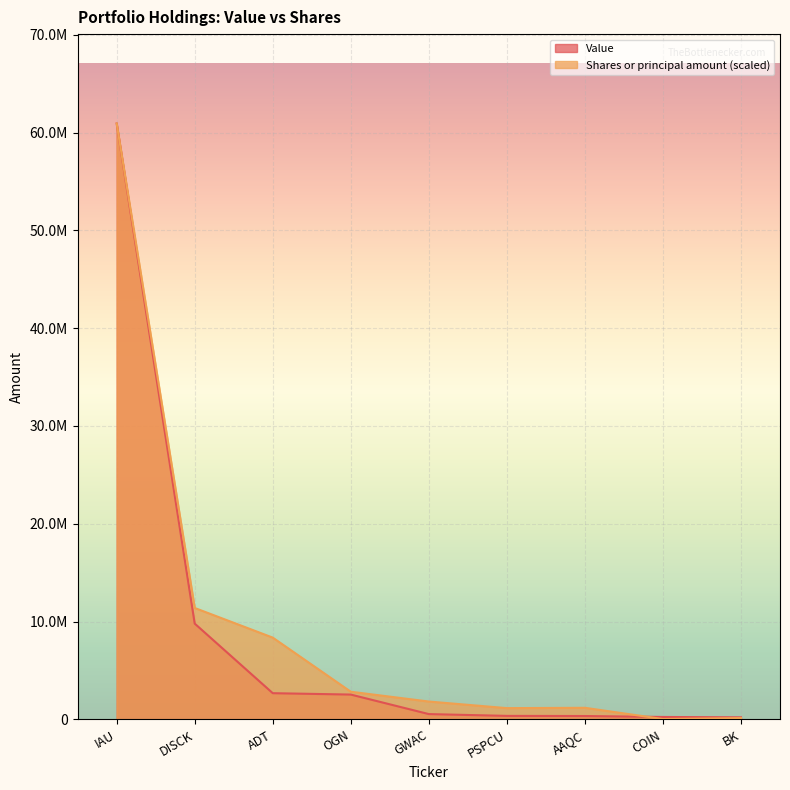

How many distinct data groups are displayed?

2